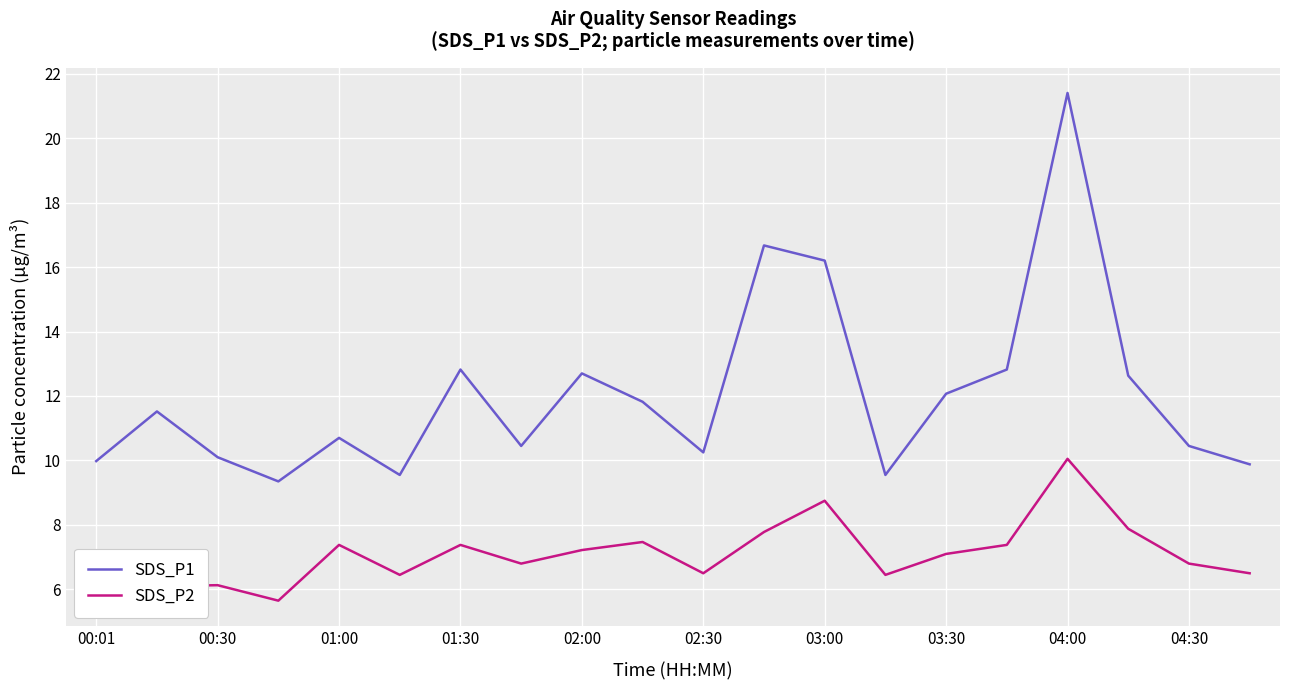

What is the difference between the maximum and minimum values in the SDS_P2 series?

4.4